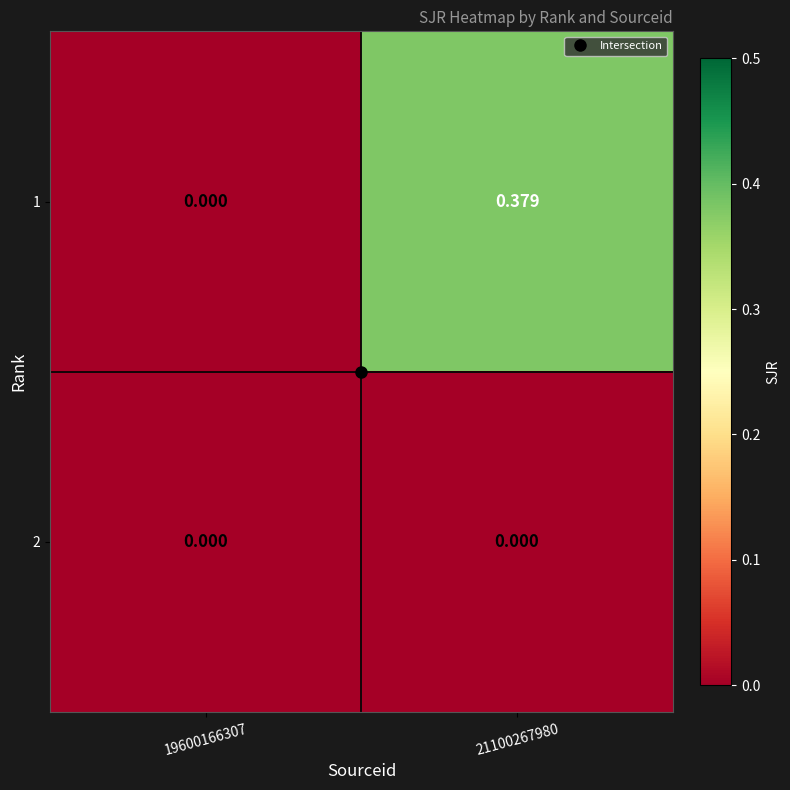

Is the value of 1 at 21100267980 greater than the value of 2 at 21100267980?

Yes